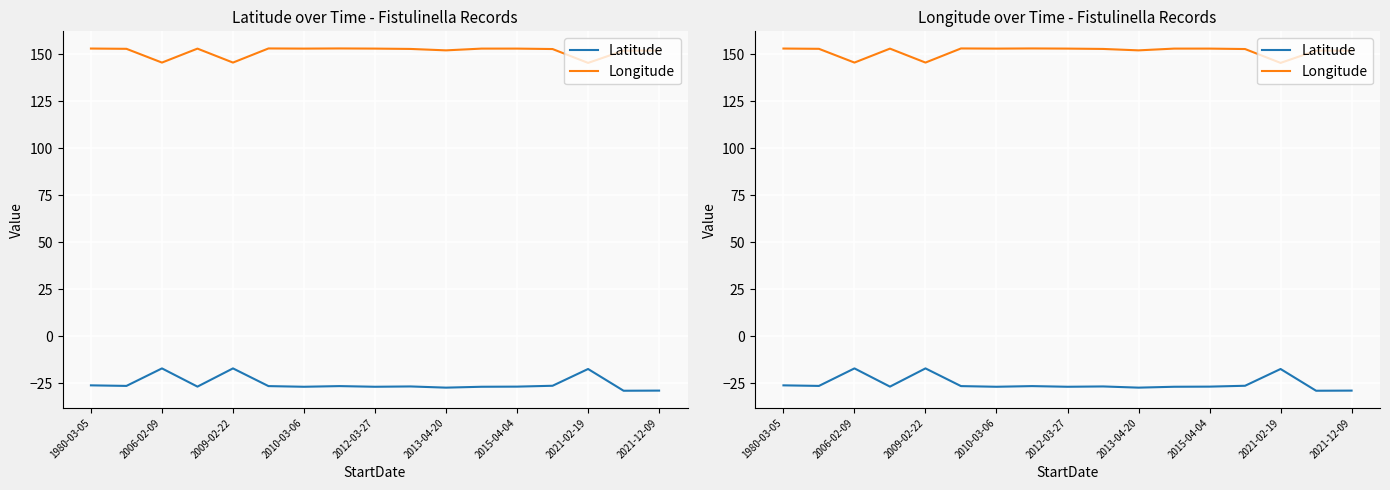

What is the value of the Latitude point at the 2nd from the left?

-26.3